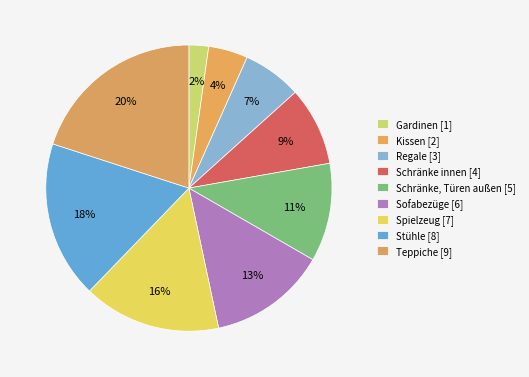

True or false: Regale accounts for 7% of the total.

True